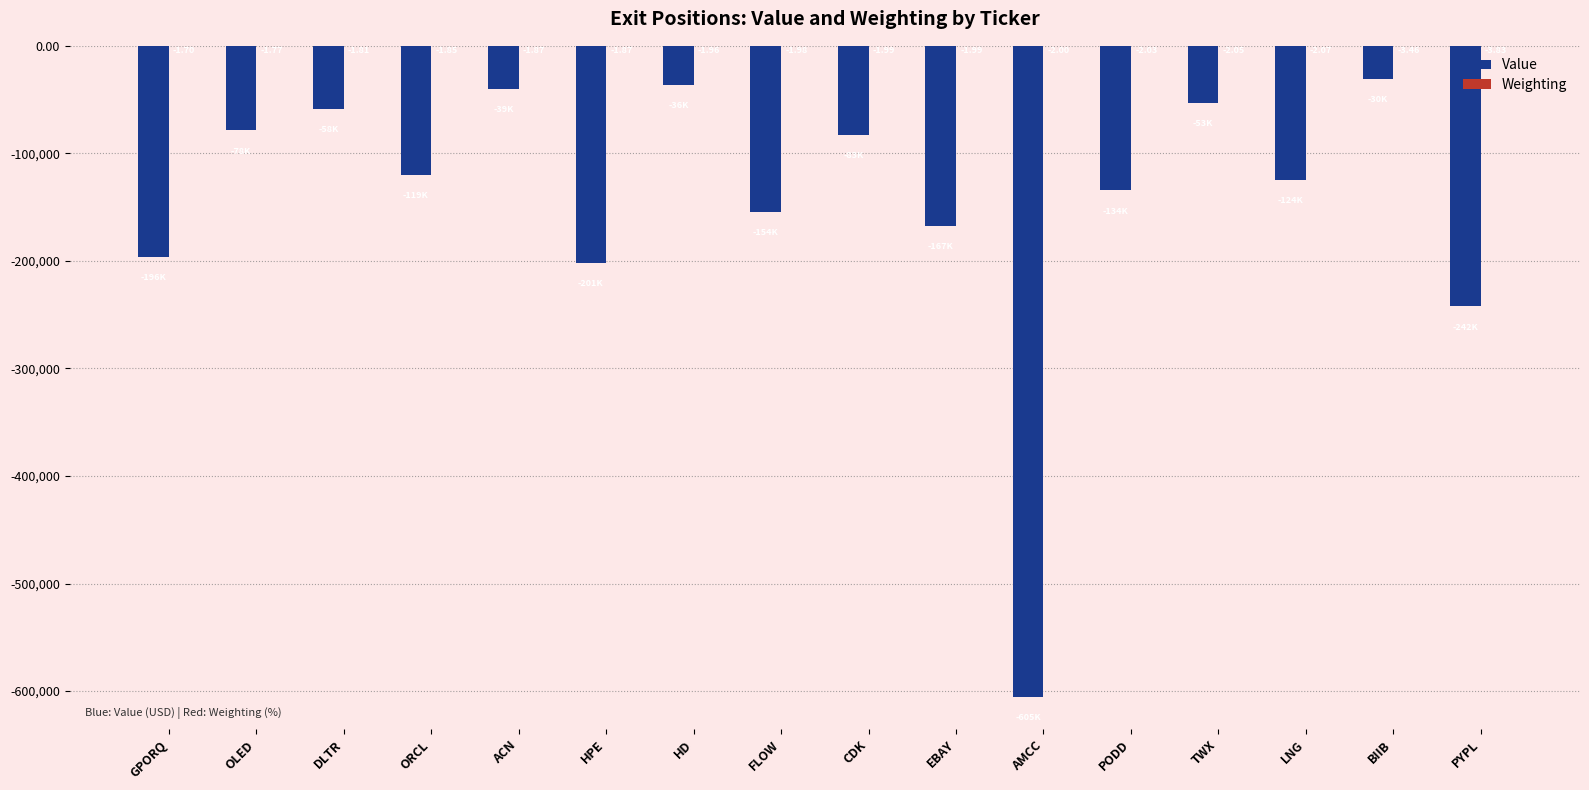

What is the highest value of the Value series?

-30470.0